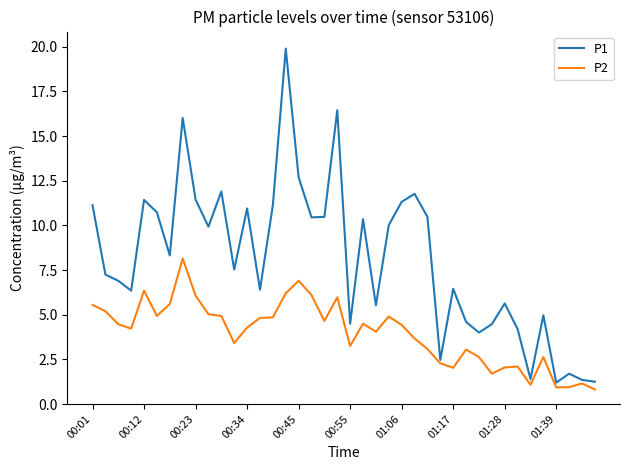

Rank the series by their average value, from highest to lowest.

P1, P2